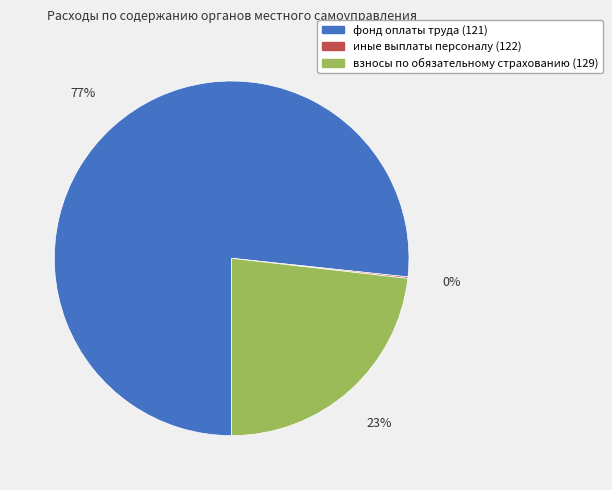

Approximately how many times larger is the value at взносы по обязательному страхованию (129) compared to фонд оплаты труда (121)?

0.3